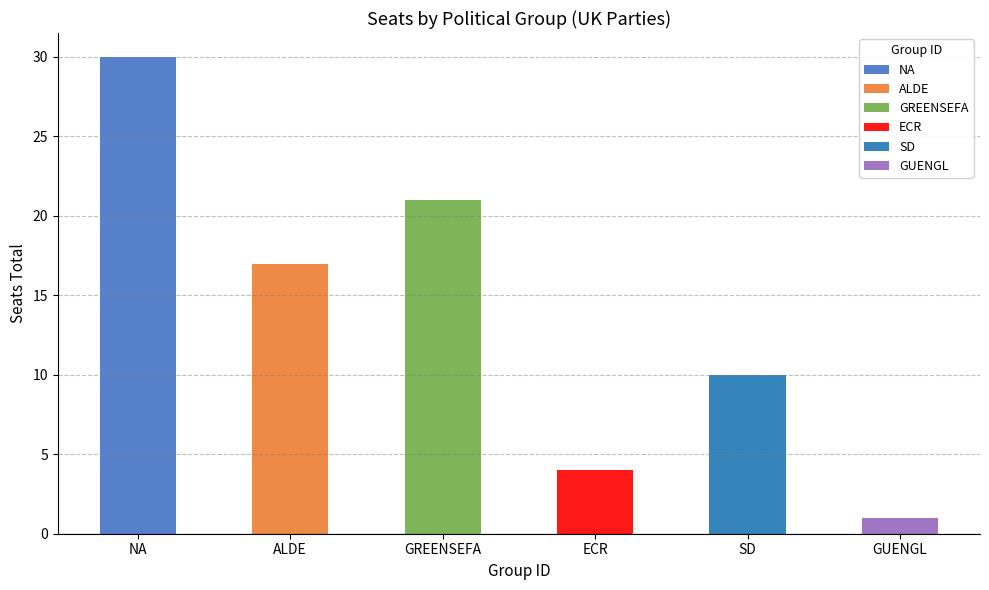

What is the label of the 6th bar from the left?

GUENGL